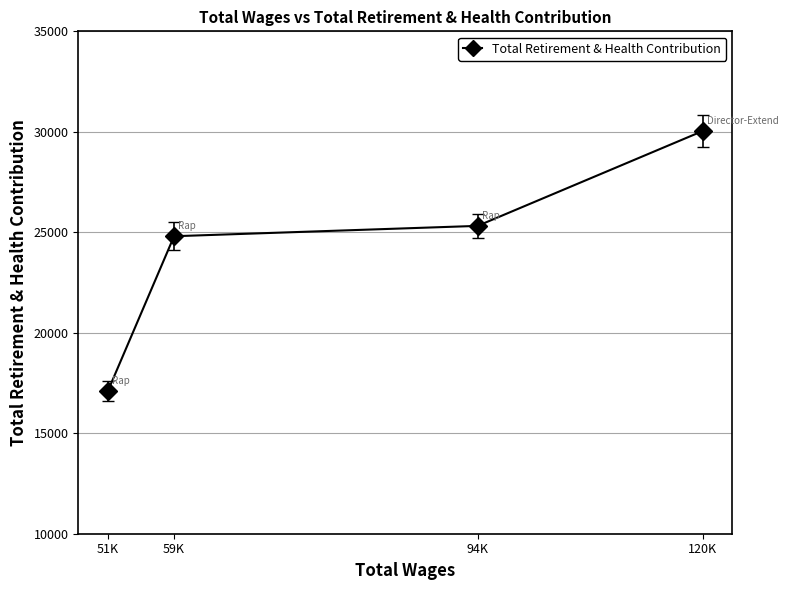

Reading left to right, extract all data points from this chart.

51K=17116	59K=24804	94K=25319	120K=30036